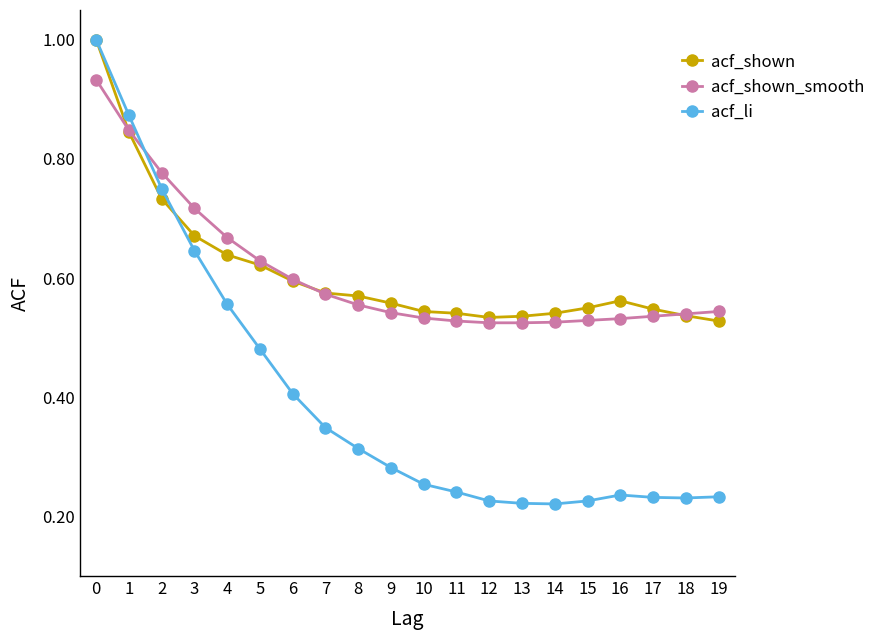

At how many categories does at least one series exceed 0?

20